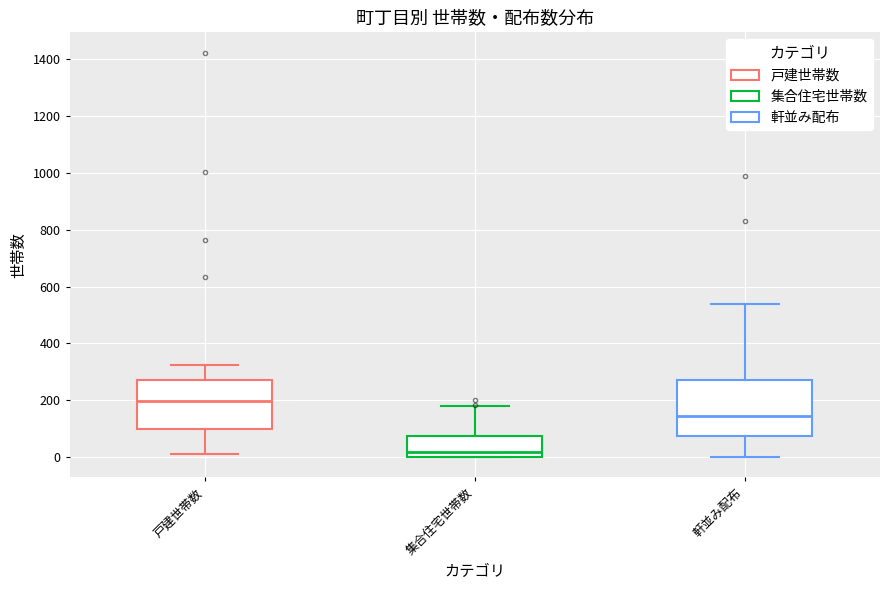

Reading left to right, transcribe this box plot: for each box, give where its median line is, the range the box spans, and where its two whiskers end, as read against the y-axis. The values are not printed on the chart, so give them approximately, as read against the axis.

戸建世帯数: median 200, box 100 to 280, whiskers 20 to 320
集合住宅世帯数: median 20, box 0 to 80, whiskers 0 to 180
軒並み配布: median 140, box 80 to 280, whiskers 0 to 540